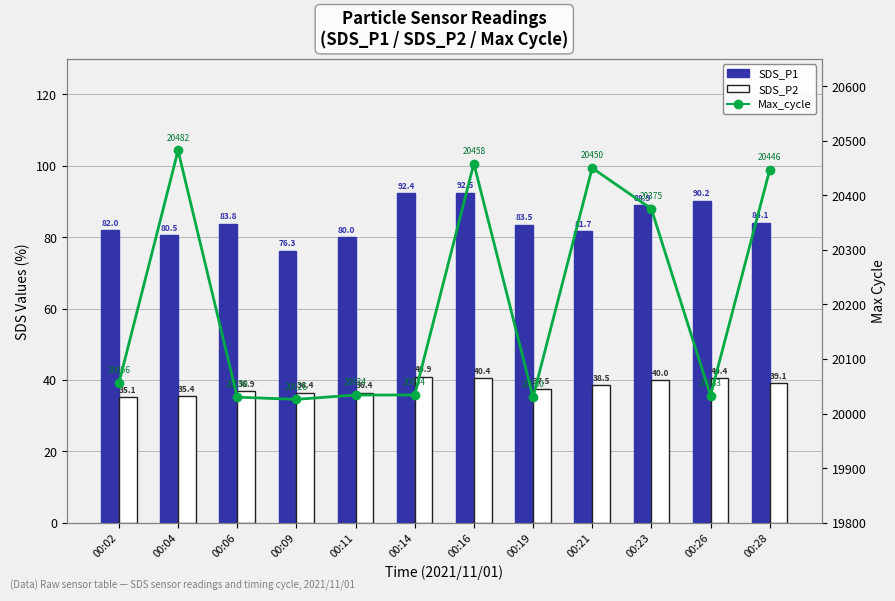

What is the difference between the maximum and second lowest values in the Max_cycle series?

452.0